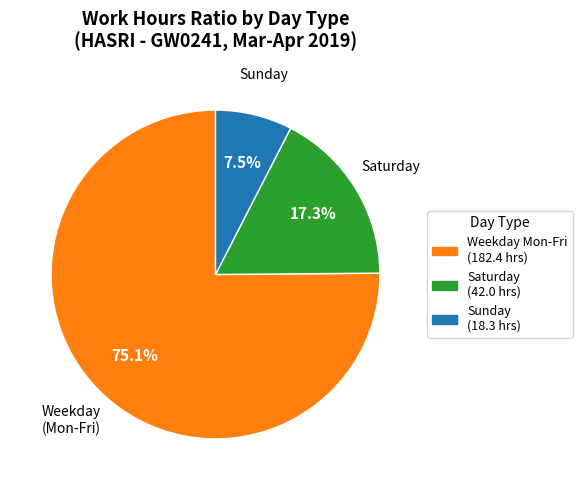

Does any single category account for the majority?

Yes